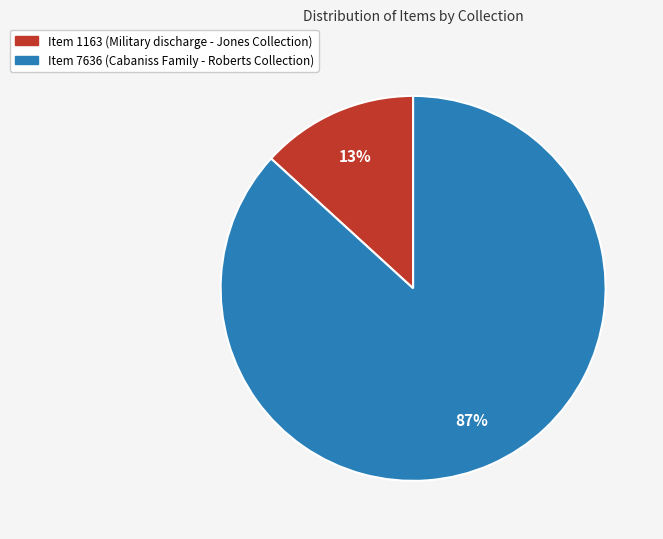

Does Item 1163 (Military discharge - Jones Collection) represent more than half of the total?

No